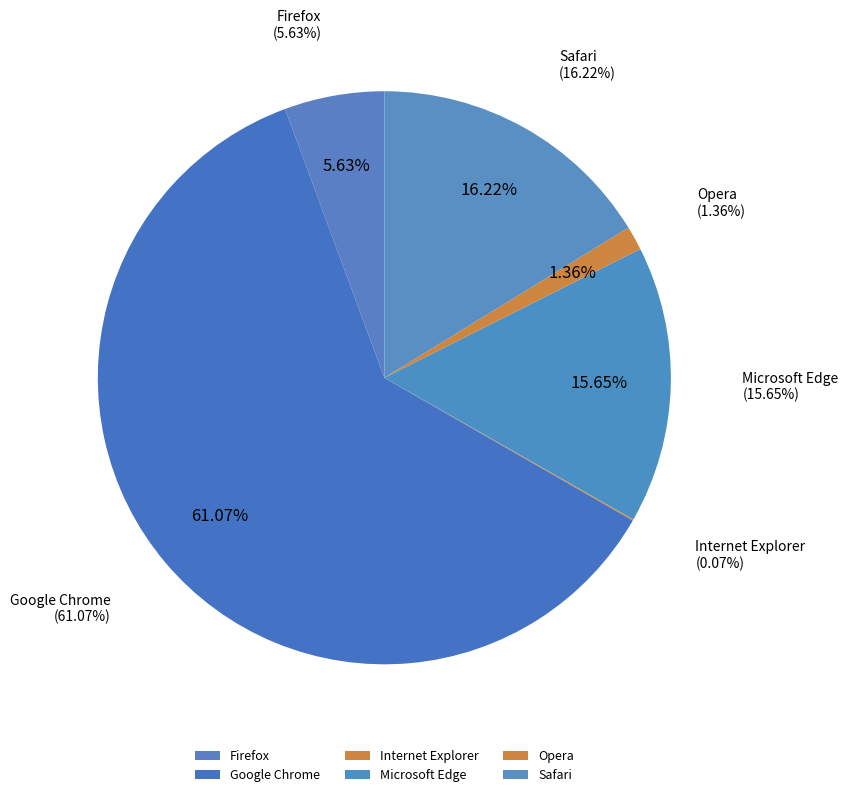

How many slices are in this pie chart?

6